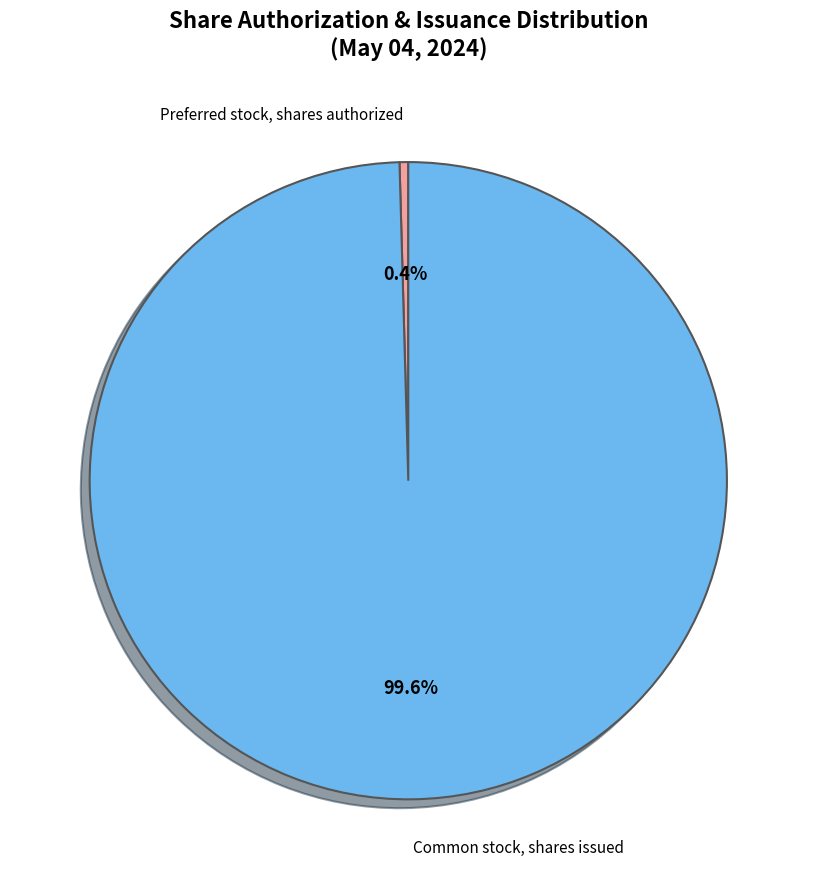

To the nearest percent, what percentage of the pie is Common stock, shares issued?

100%